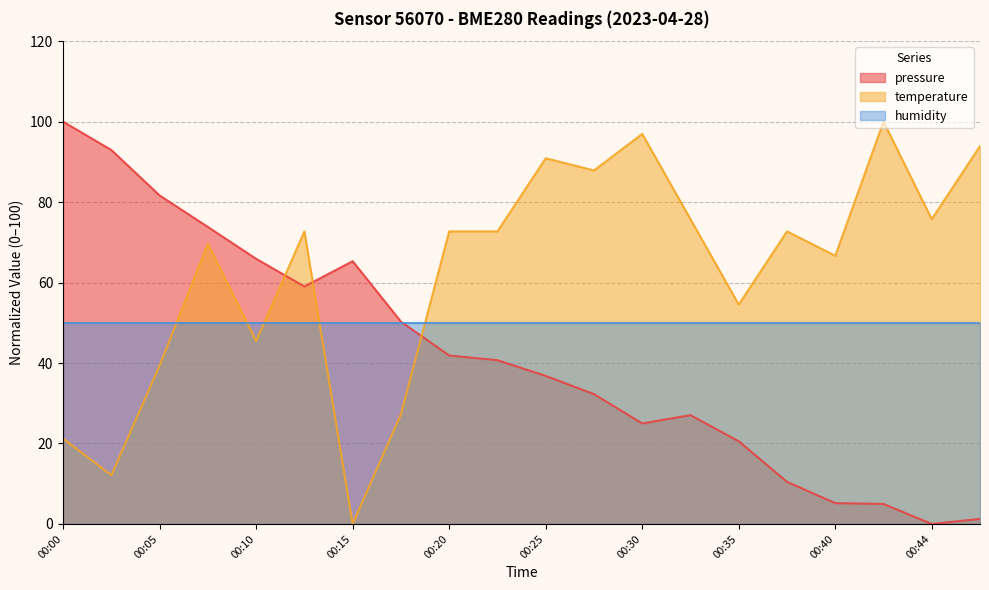

Rank the series by their average value, from highest to lowest.

temperature, humidity, pressure